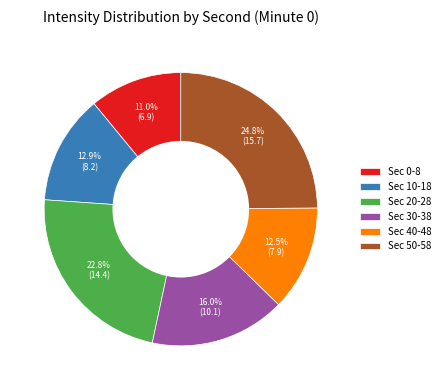

Is there any slice that represents more than half of the pie?

No